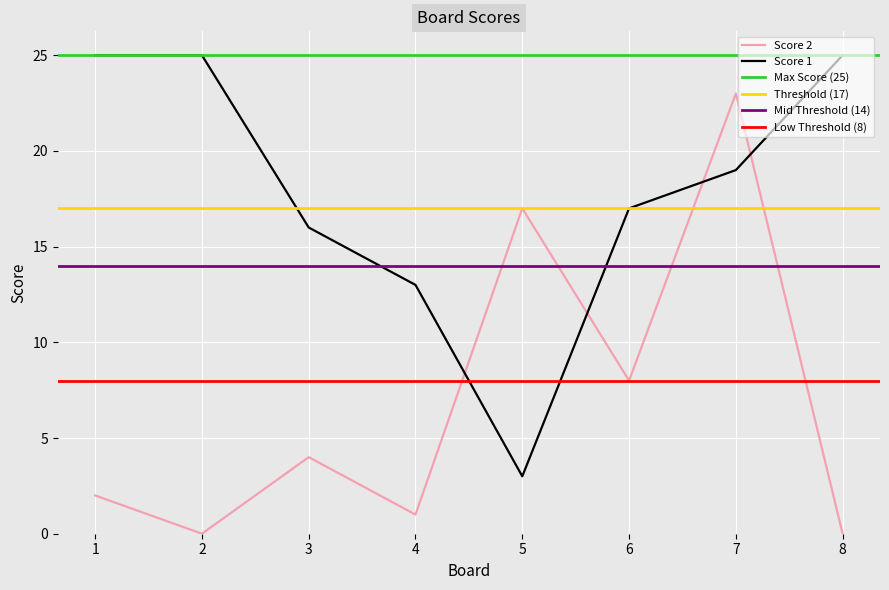

Is the value of Score 2 at 3 greater than the value of Score 1 at 3?

No